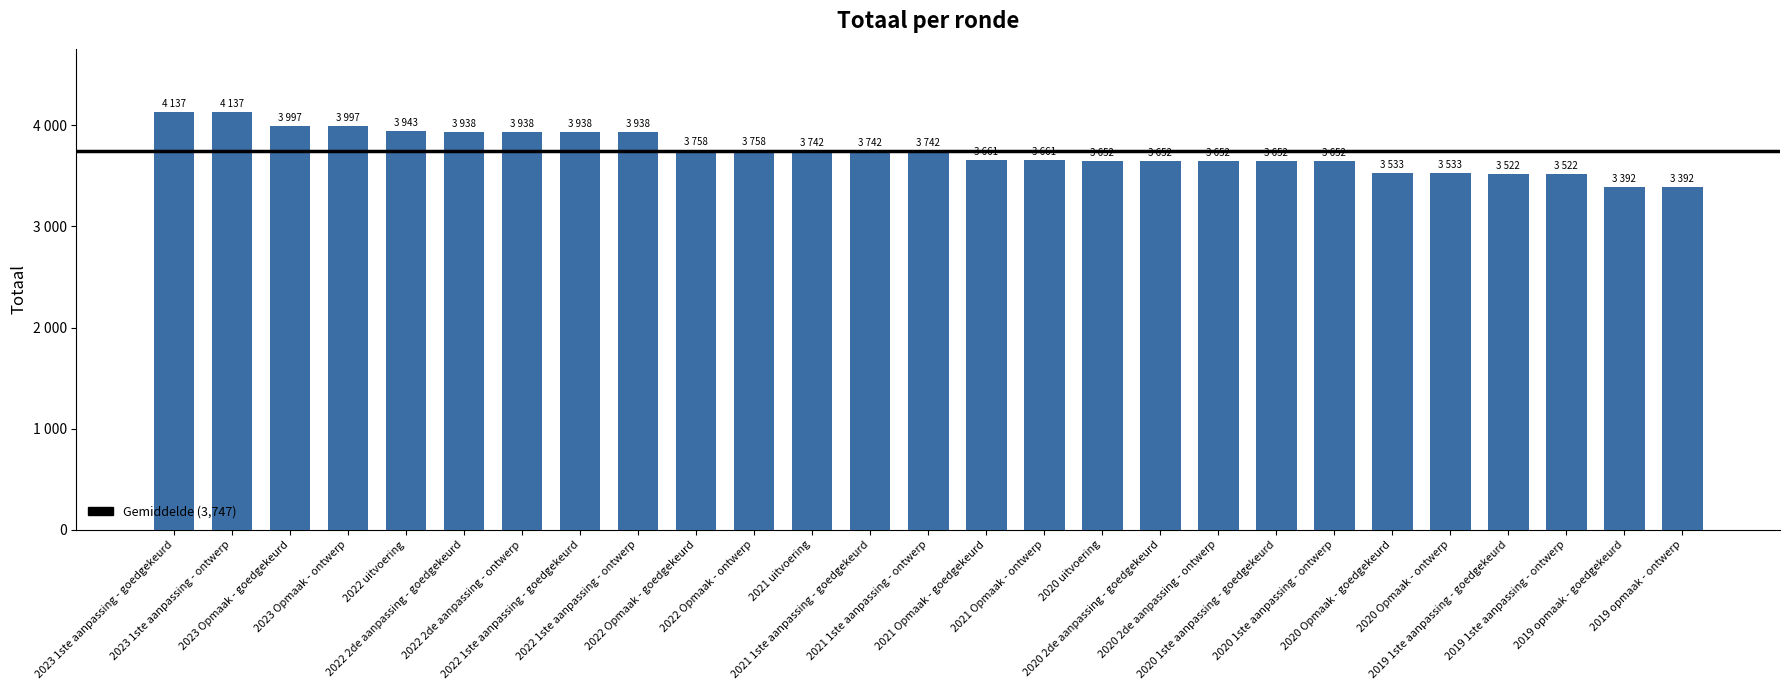

What is the difference between the maximum and second lowest values?

745